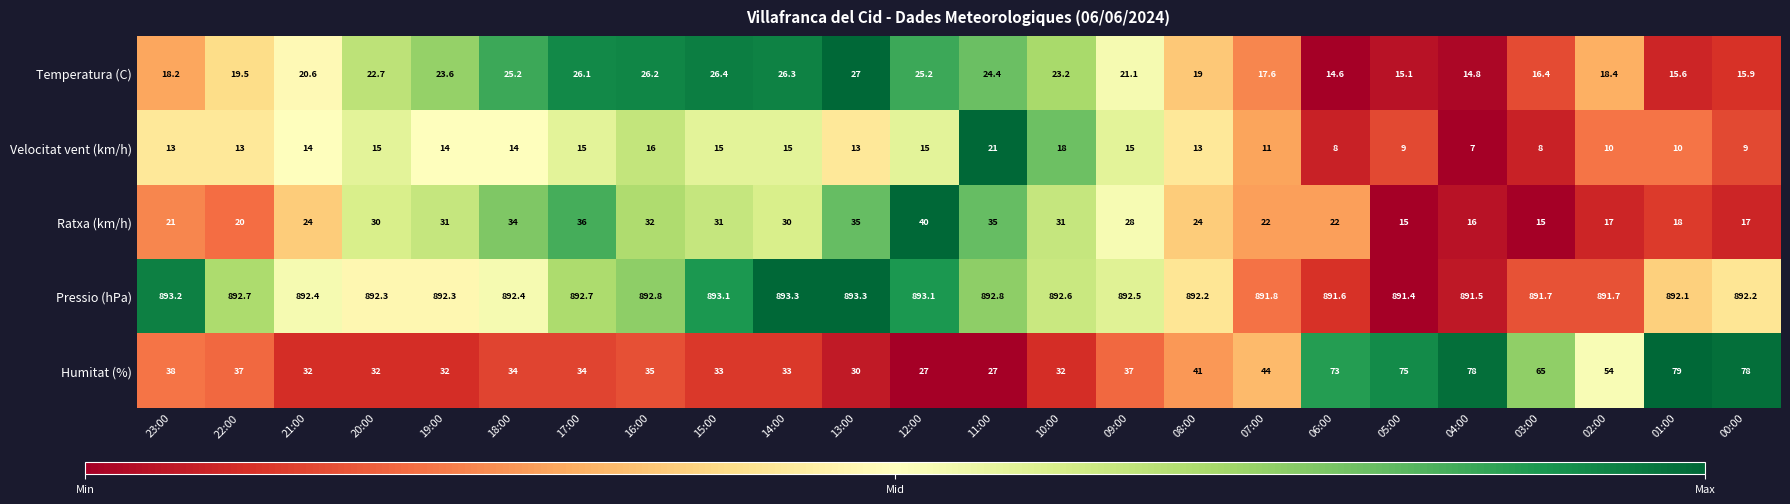

What is the average value of the Pressio (hPa) series?

892.4